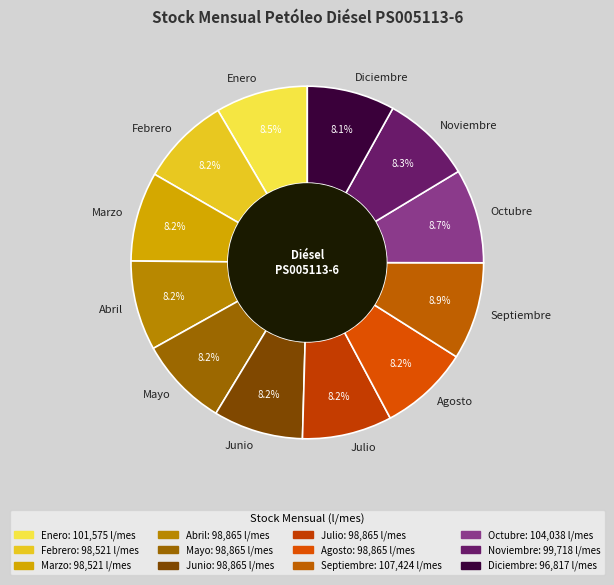

To the nearest percent, what is the difference between the Octubre and Diciembre slice percentages?

1%